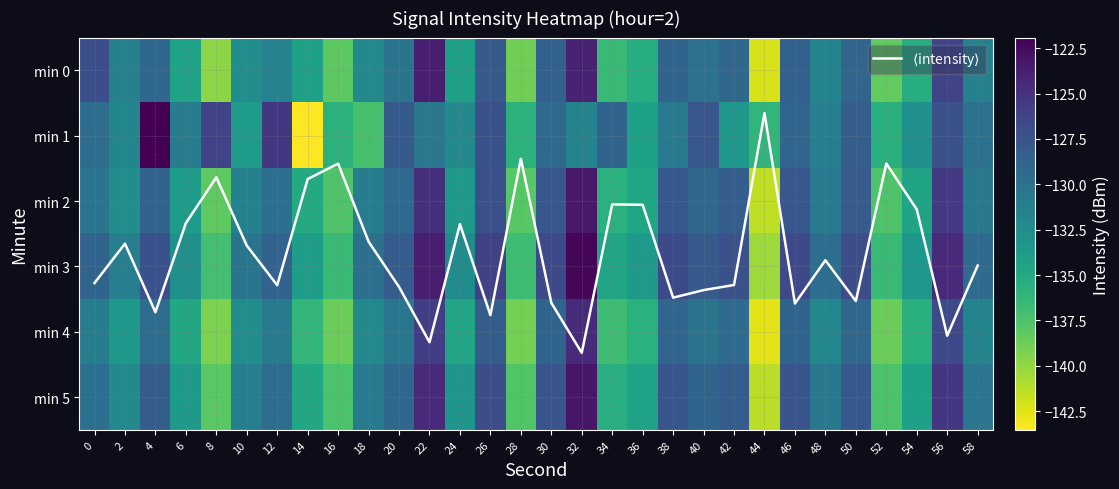

What is the average value of the min 5 series?

-131.3